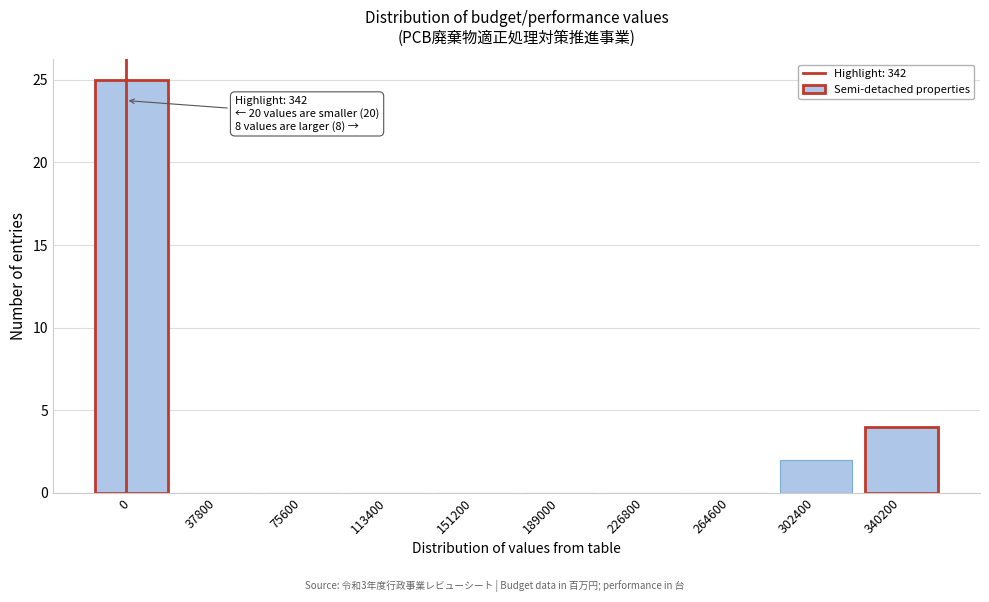

Reading left to right, transcribe all the data shown in this chart.

0=25	37800=0	75600=0	113400=0	151200=0	189000=0	226800=0	264600=0	302400=2	340200=4